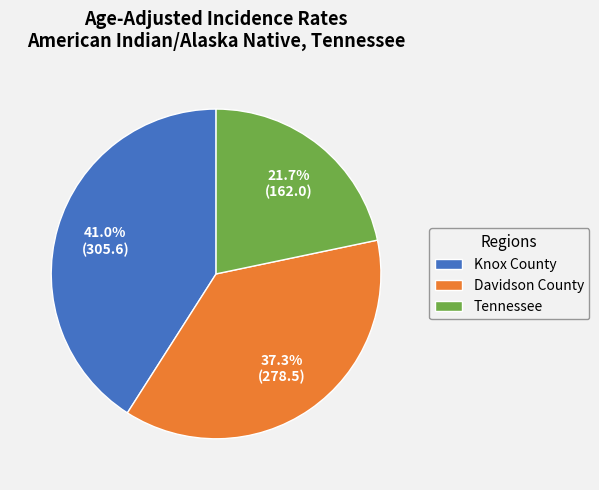

To the nearest percent, what portion does Davidson County represent?

37%